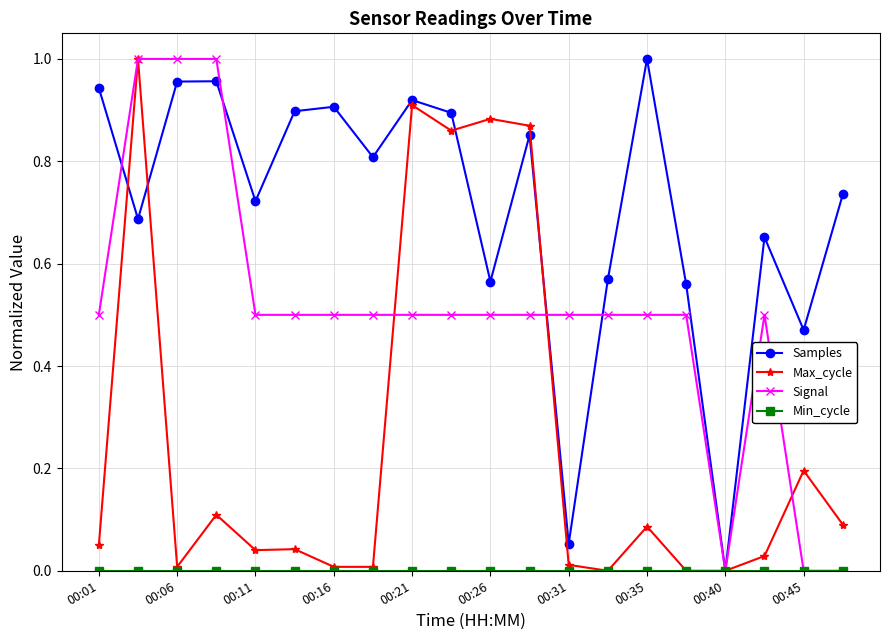

How many interior local peaks does the Samples series have?

6